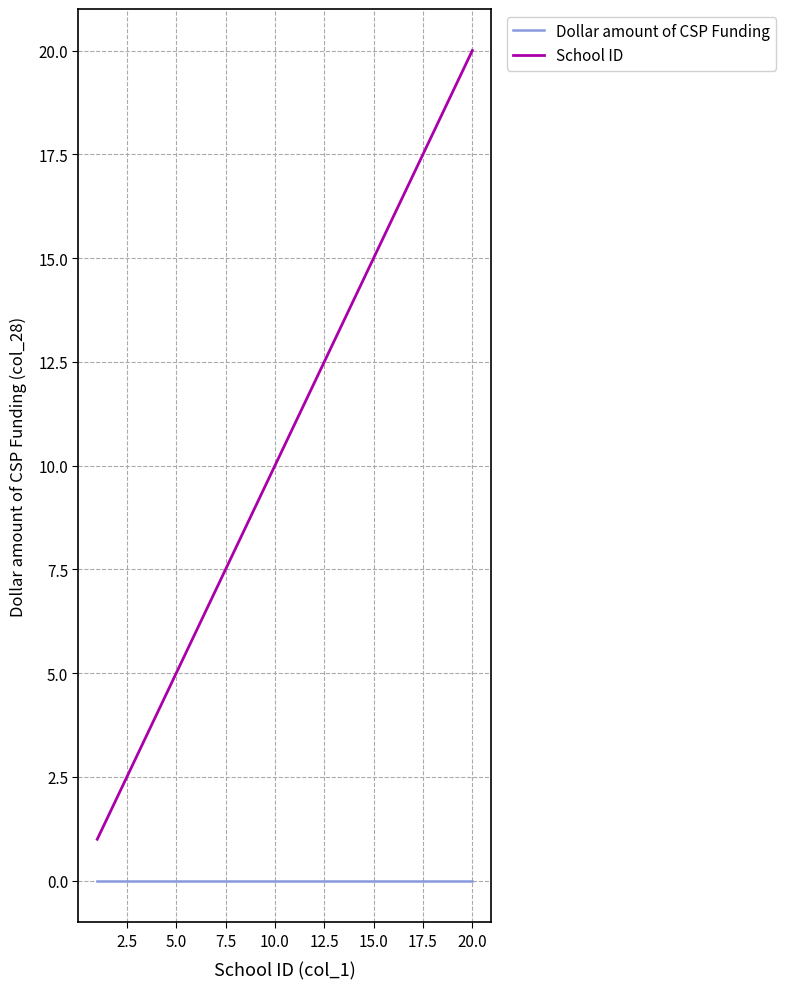

Which series has the widest spread of values?

School ID